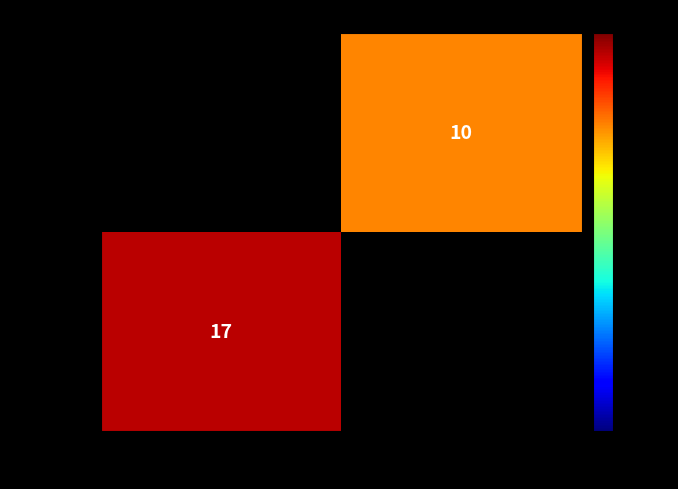

Between 1 and -1, which is larger?

-1